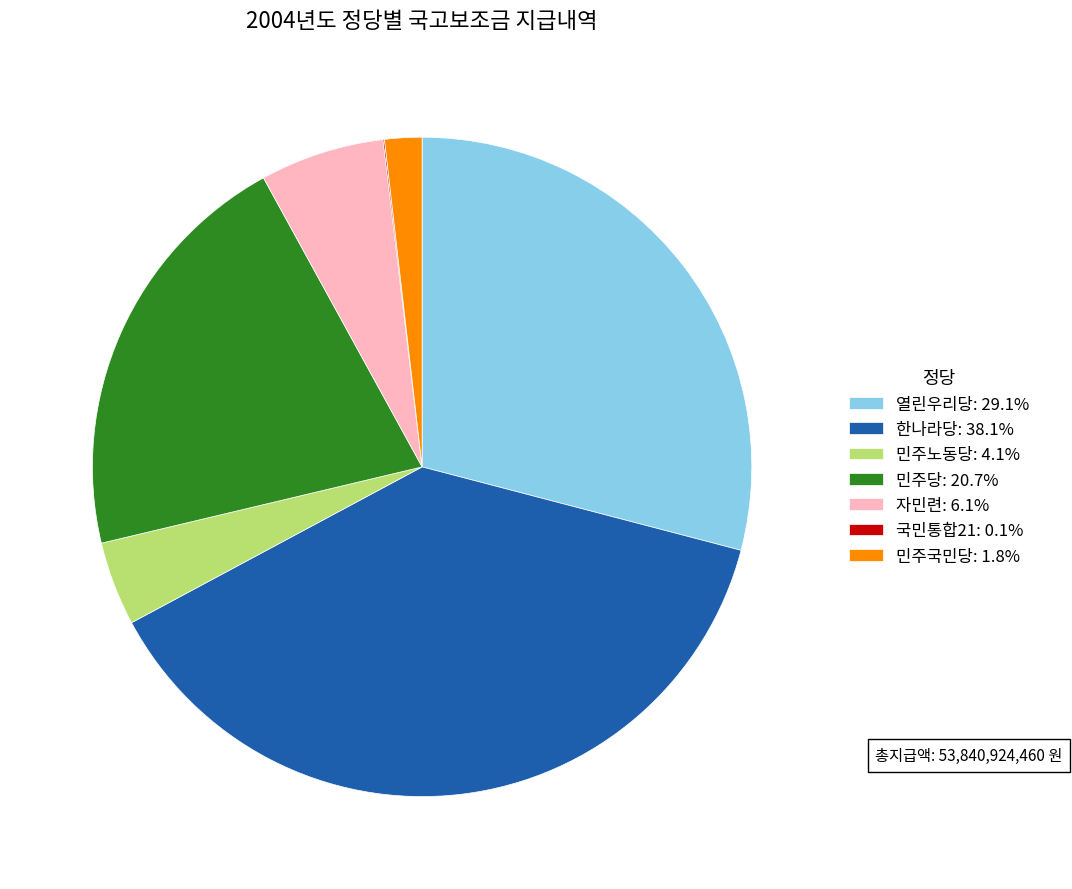

Combined, do 민주국민당: 1.8% and 열린우리당: 29.1% account for over 50%?

No